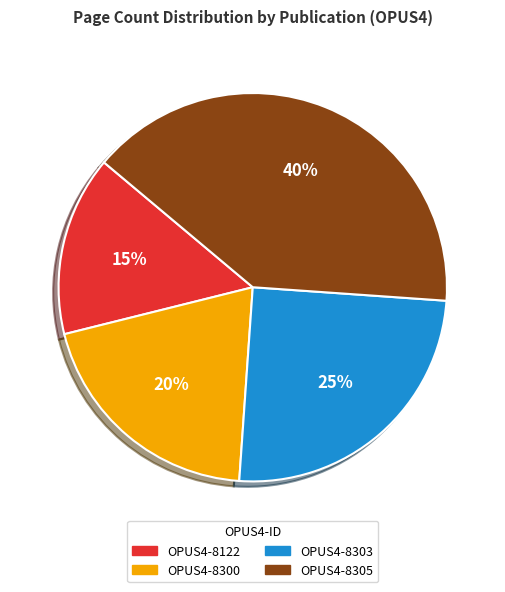

Is it true that OPUS4-8303 is 25% of the pie?

True